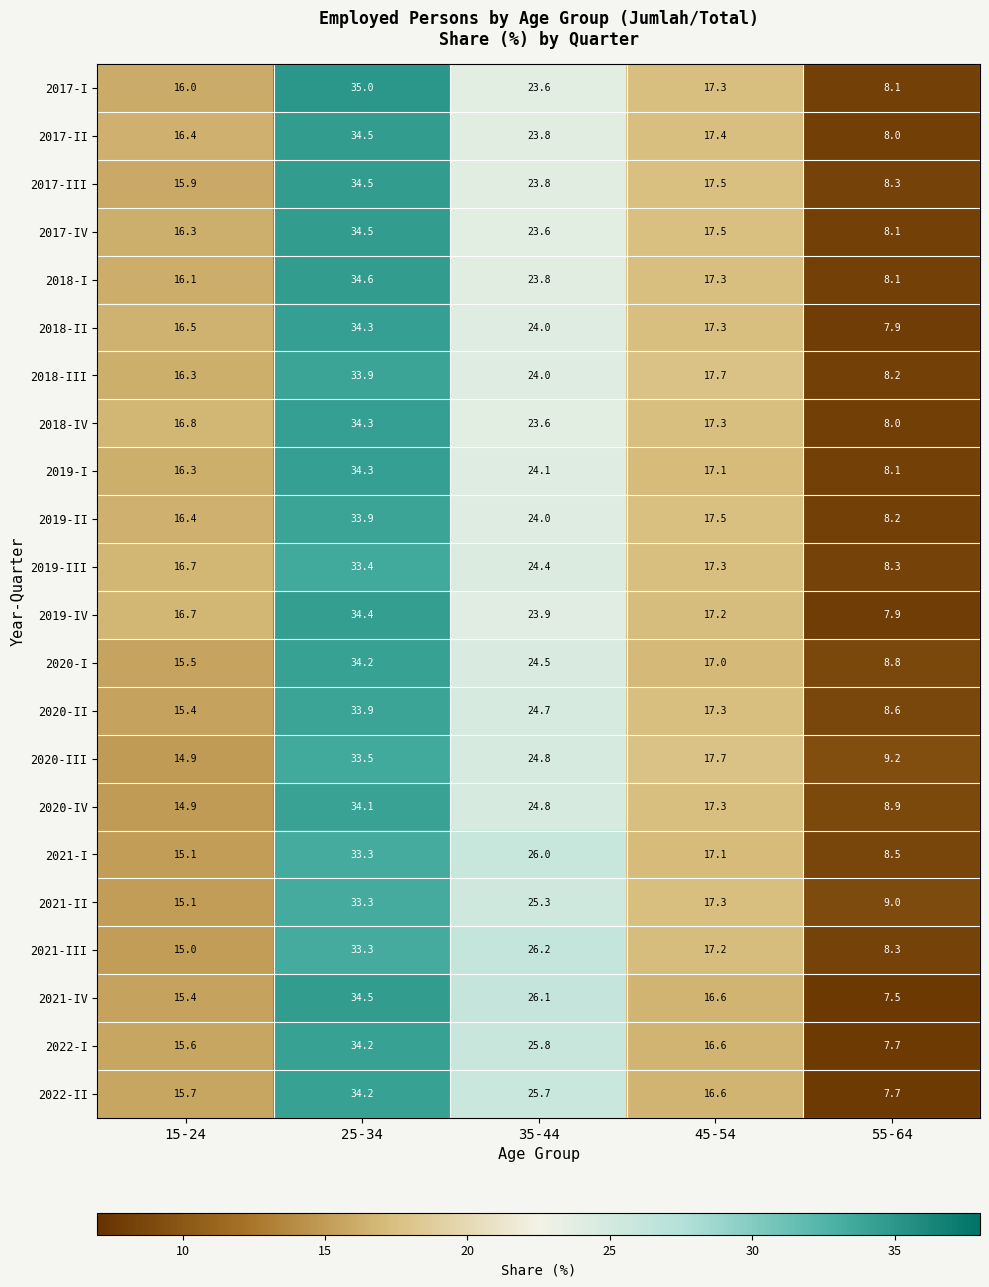

At which category is the sum across all series the highest?

25-34